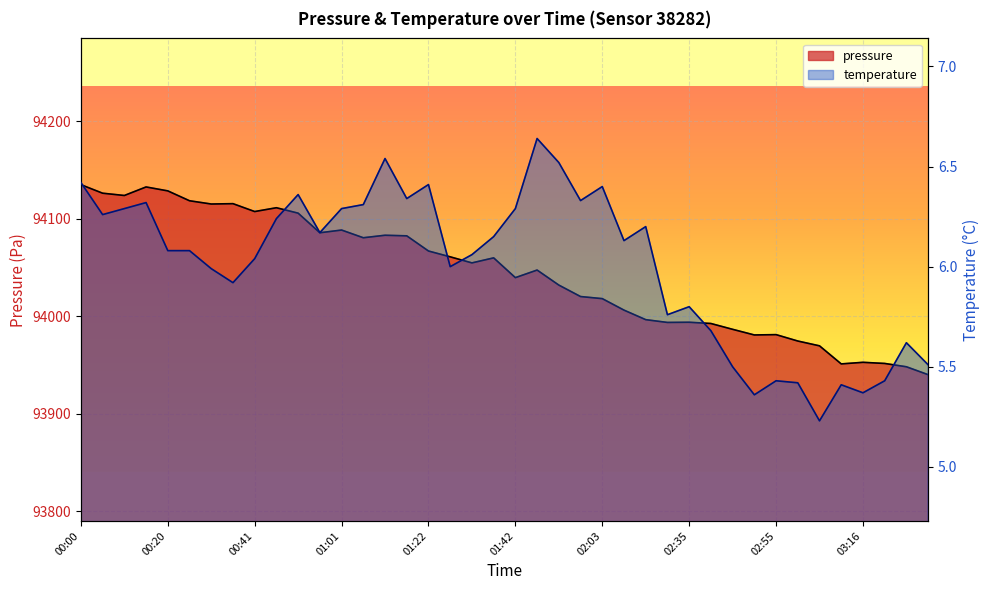

What is the sum of the temperature values at 03:11 and 00:25?

11.5